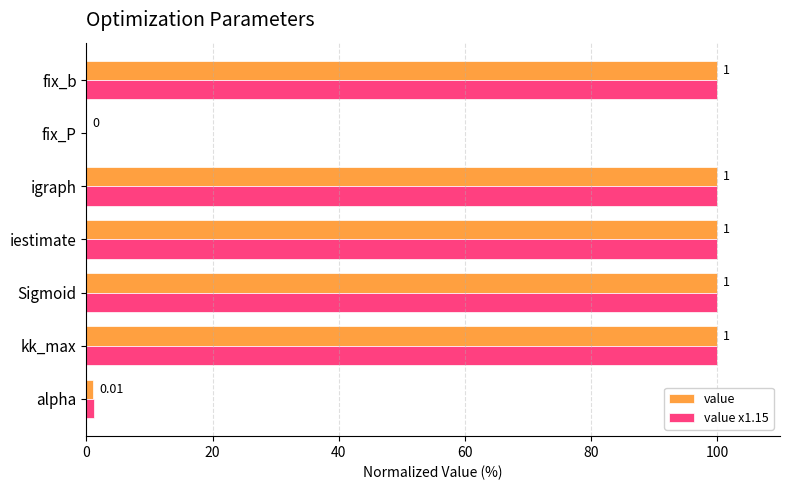

Where is value nearest to the value 50?

alpha